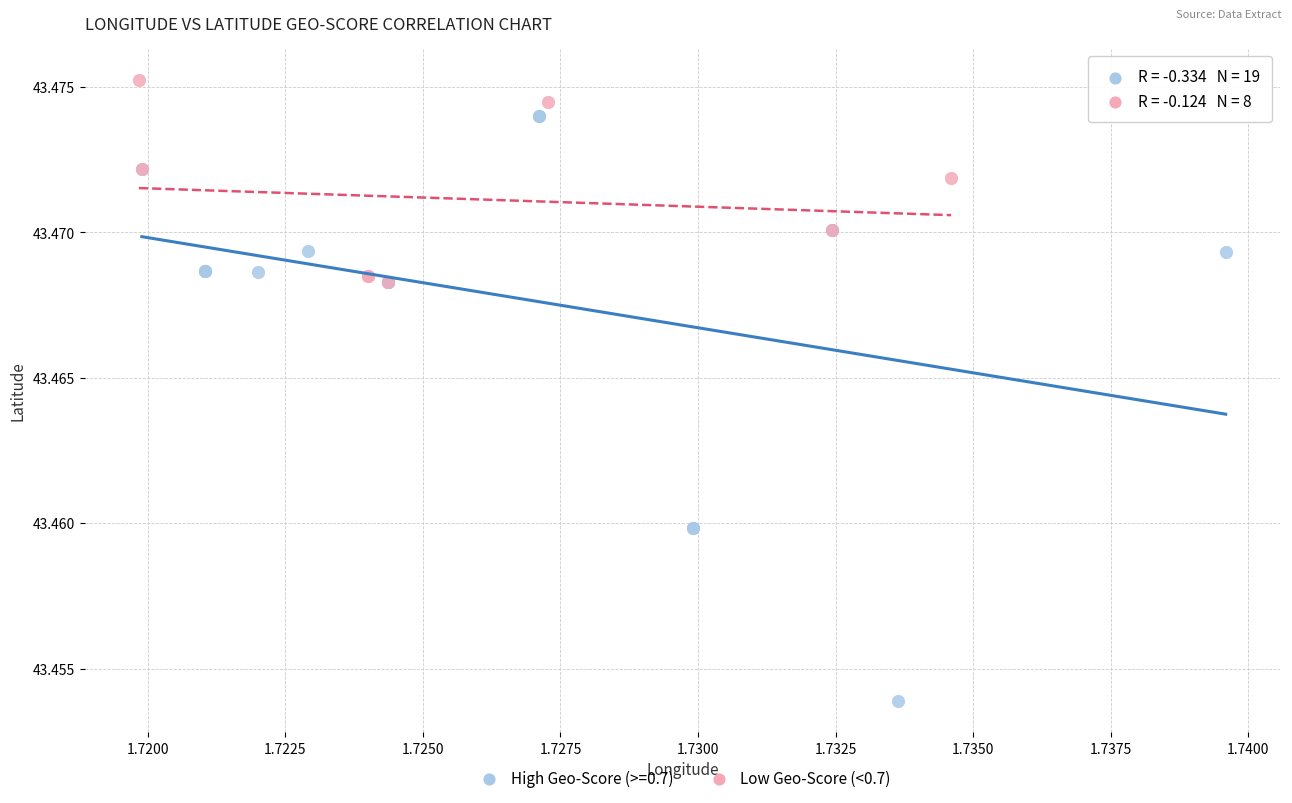

Which series reaches the maximum Y coordinate?

Low Geo-Score (<0.7)